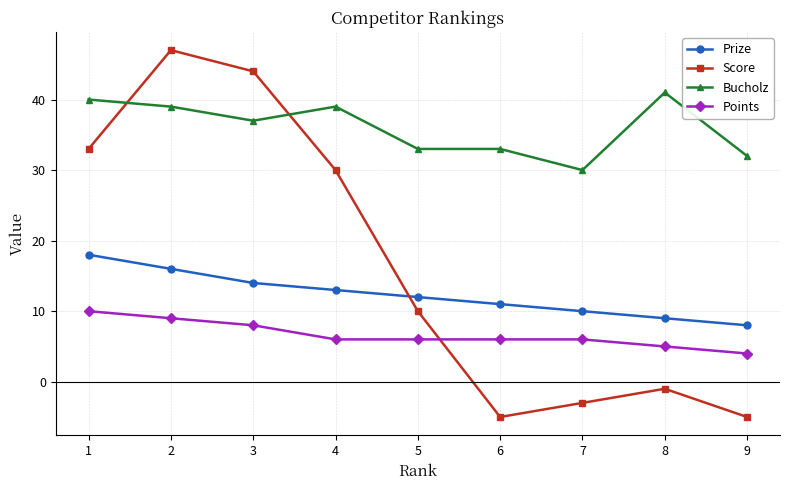

Reading right to left, what are all the values shown in this chart?

Prize: 8	9	10	11	12	13	14	16	18
Score: -5	-1	-3	-5	10	30	44	47	33
Bucholz: 32	41	30	33	33	39	37	39	40
Points: 4	5	6	6	6	6	8	9	10